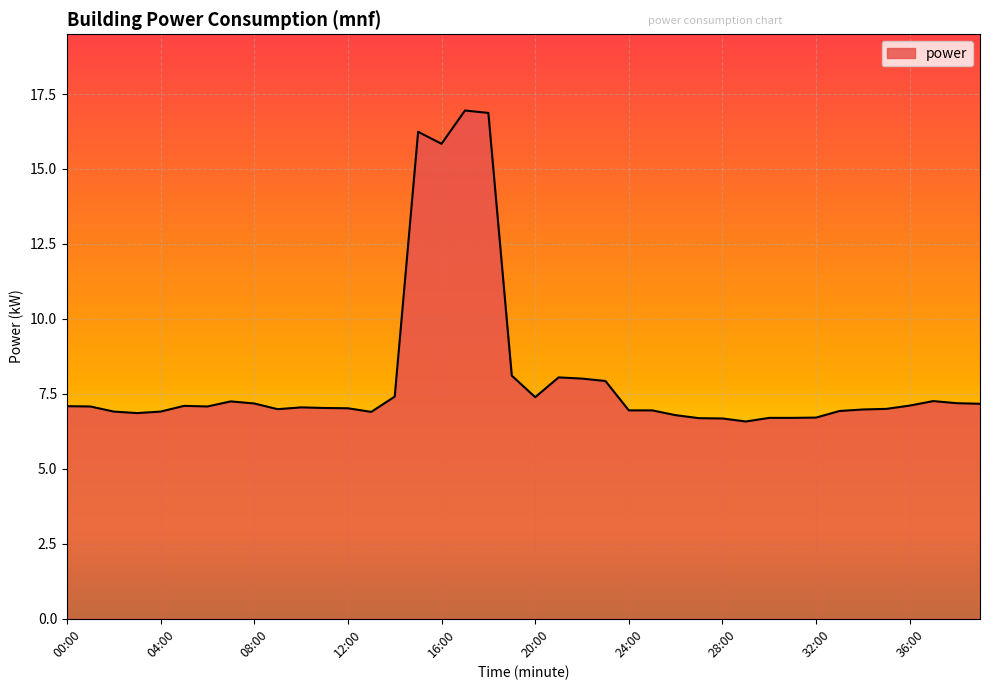

What is the minimum value shown in the chart?

6.6